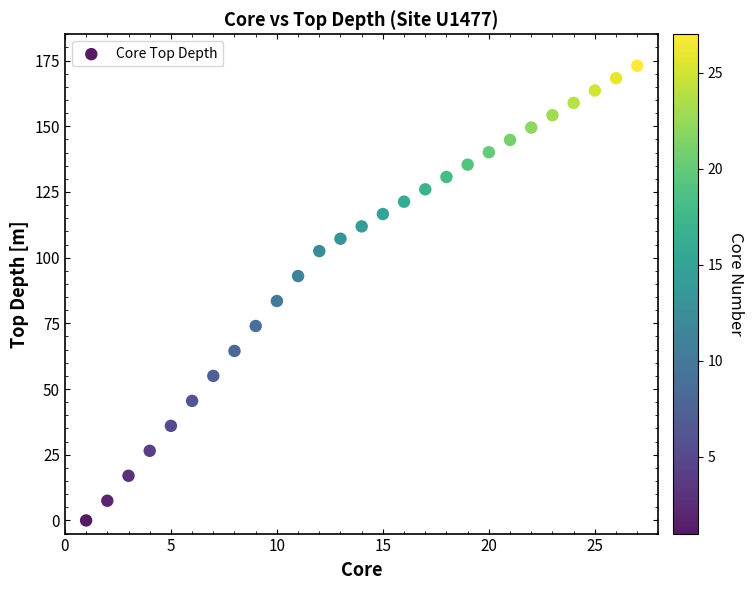

What Y value in the scatter plot is closest to 86?

83.5